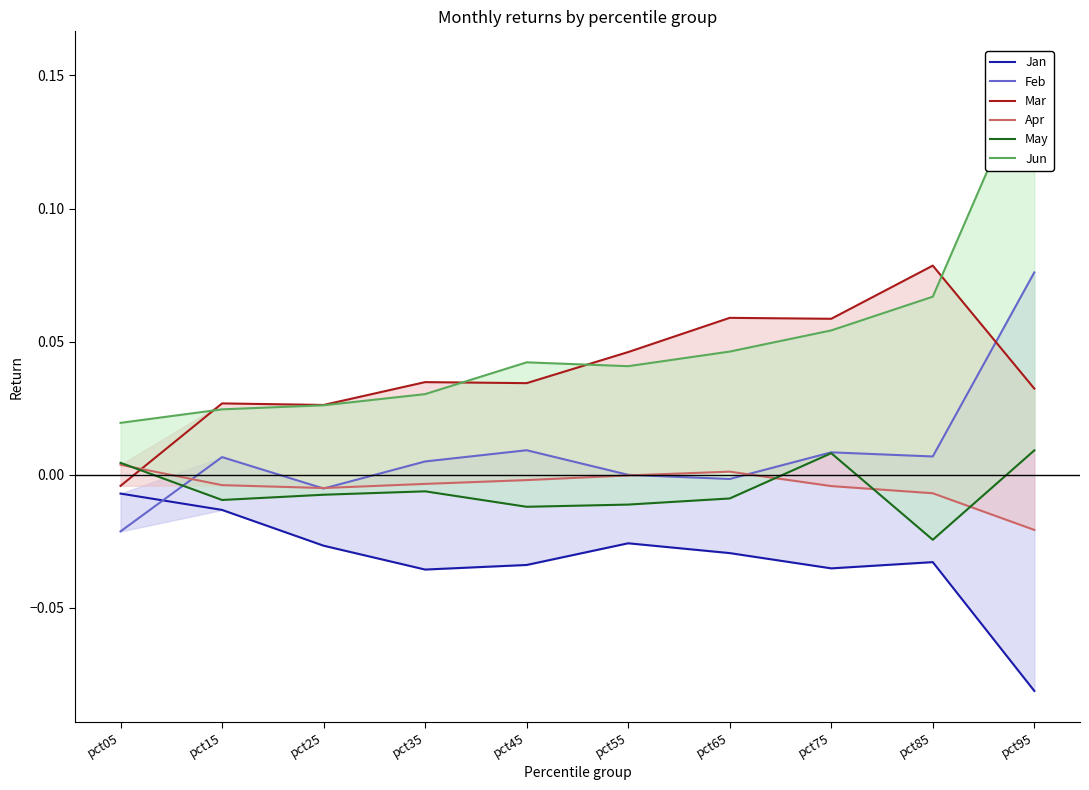

What is the sum of the Jun values at pct25 and pct35?

0.1